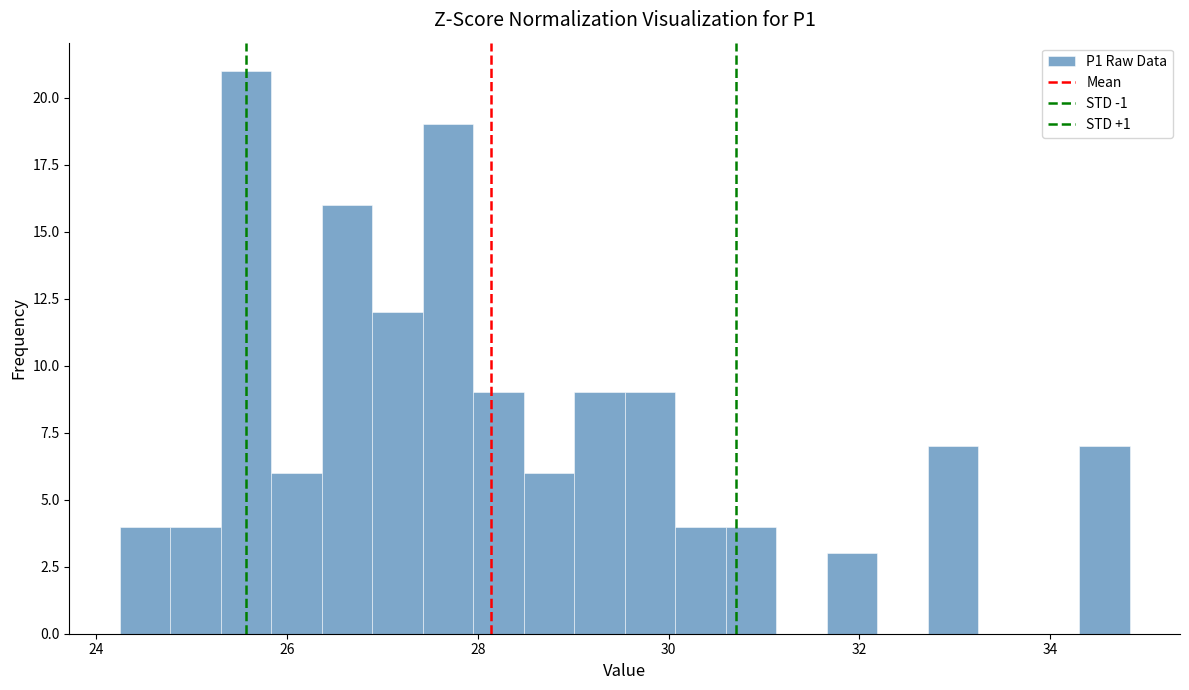

Read against the x-axis, roughly where is the centre of the tallest bar?

25.6